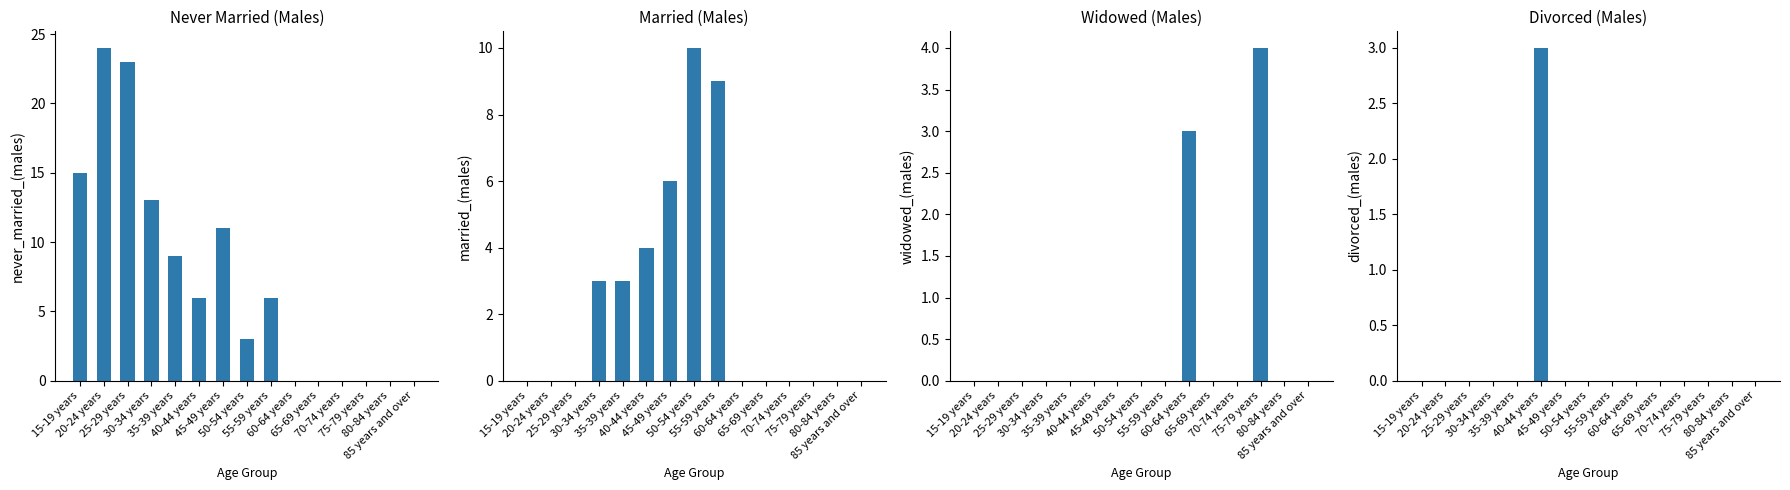

Which series has the largest total across all categories?

Never Married (Males)